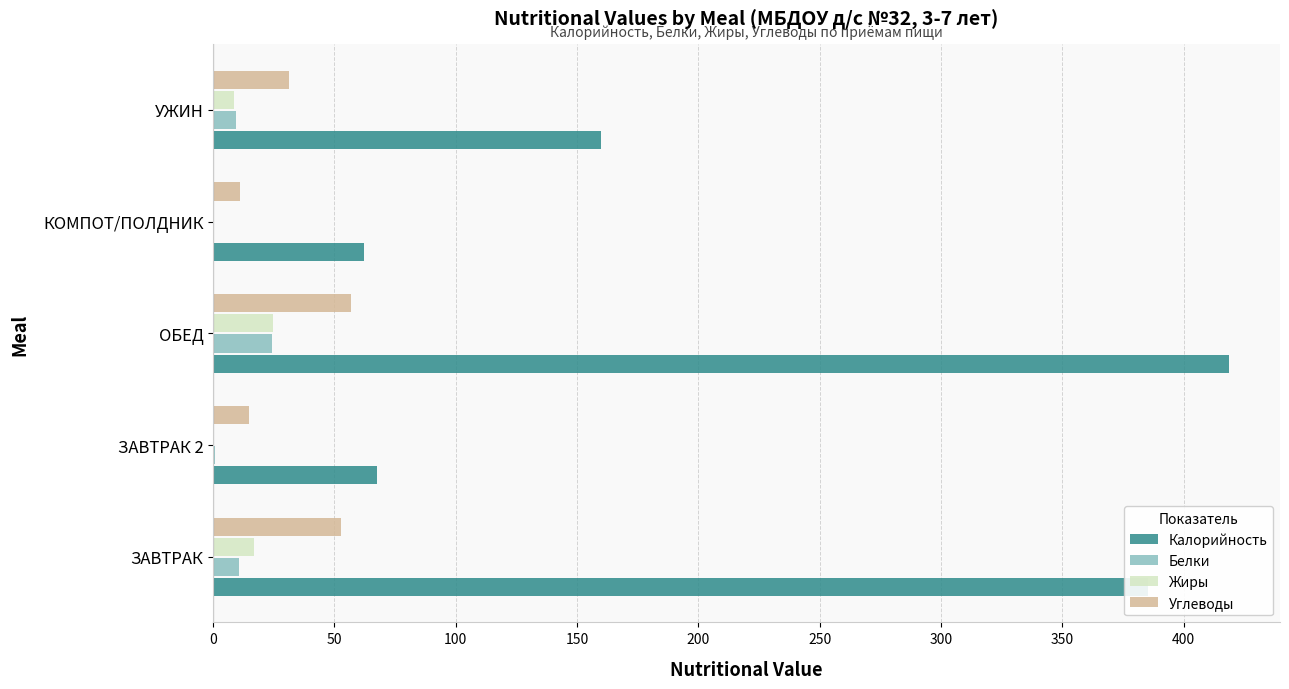

Read the Жиры value at ЗАВТРАК.

16.7